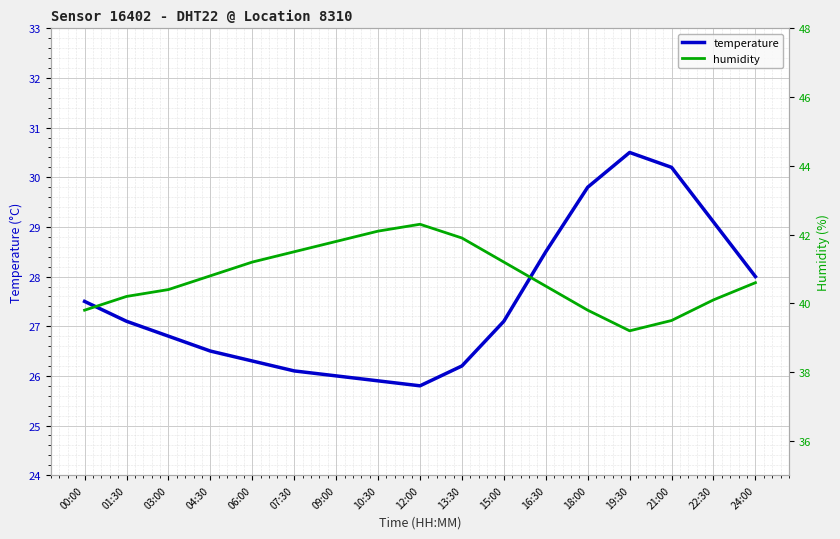

Which series has the widest spread of values?

temperature